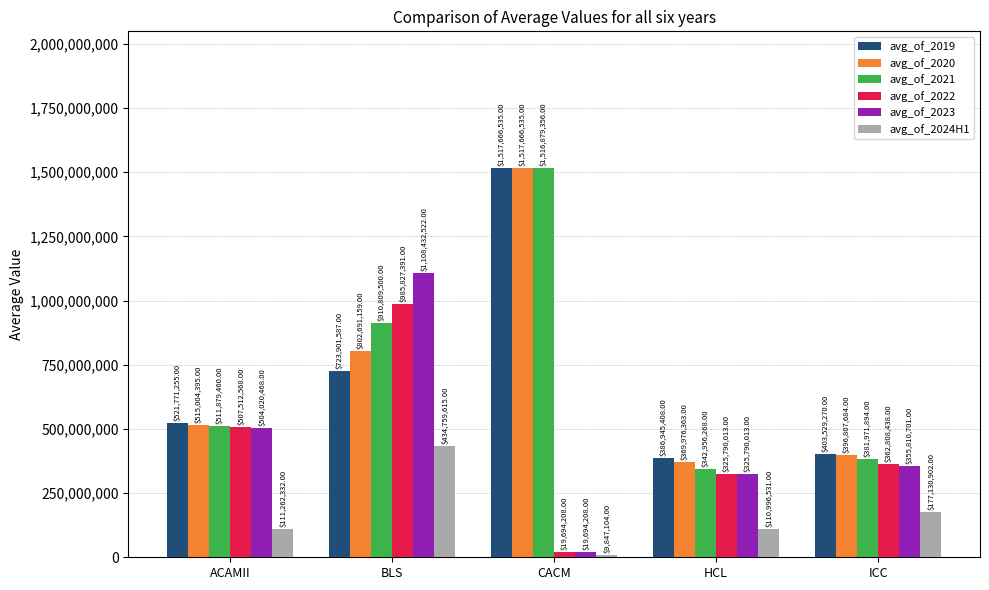

What is the sum of the avg_of_2020 values at ICC and CACM?

1914474219